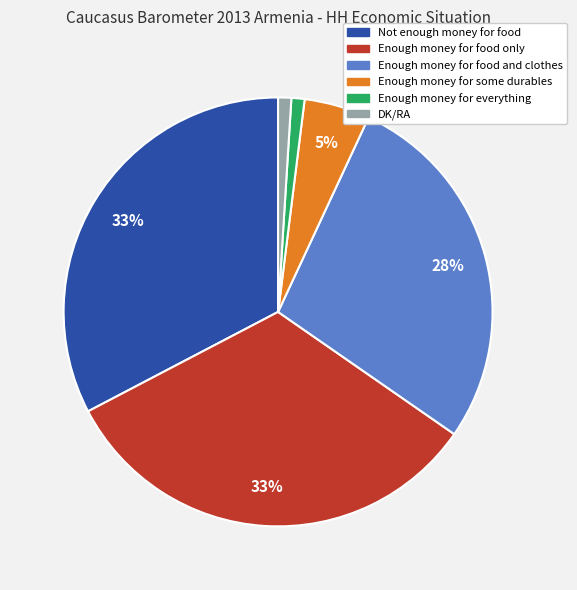

Do Not enough money for food and Enough money for some durables together represent more than half of the pie?

No